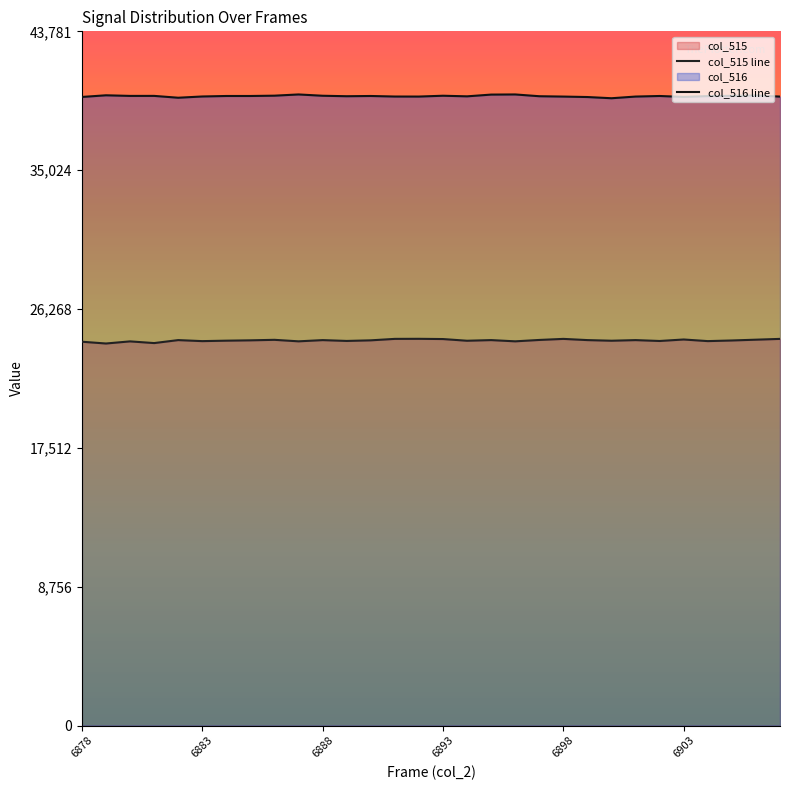

Which series has the largest total across all categories?

col_516 line